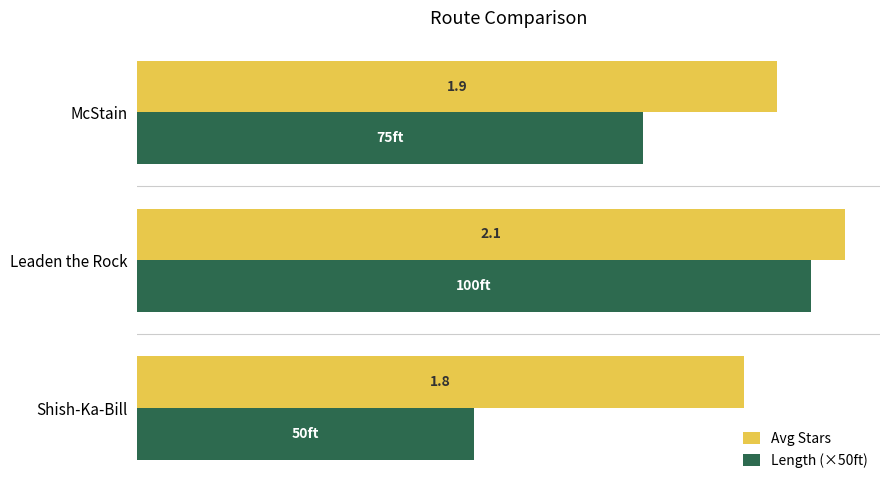

Between Shish-Ka-Bill and McStain, which series saw the biggest shift?

Length (×50ft)